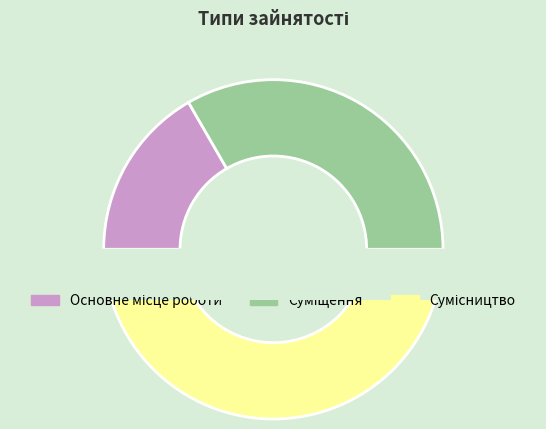

Rank the categories by value from highest to lowest.

Сумісництво, Суміщення, Основне місце роботи